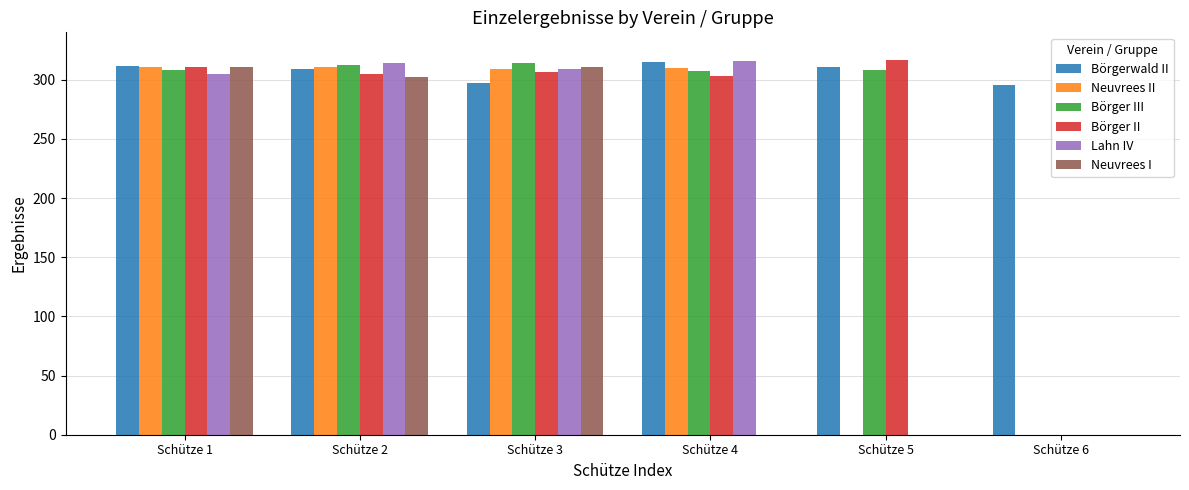

What is the maximum value shown in the chart?

316.6